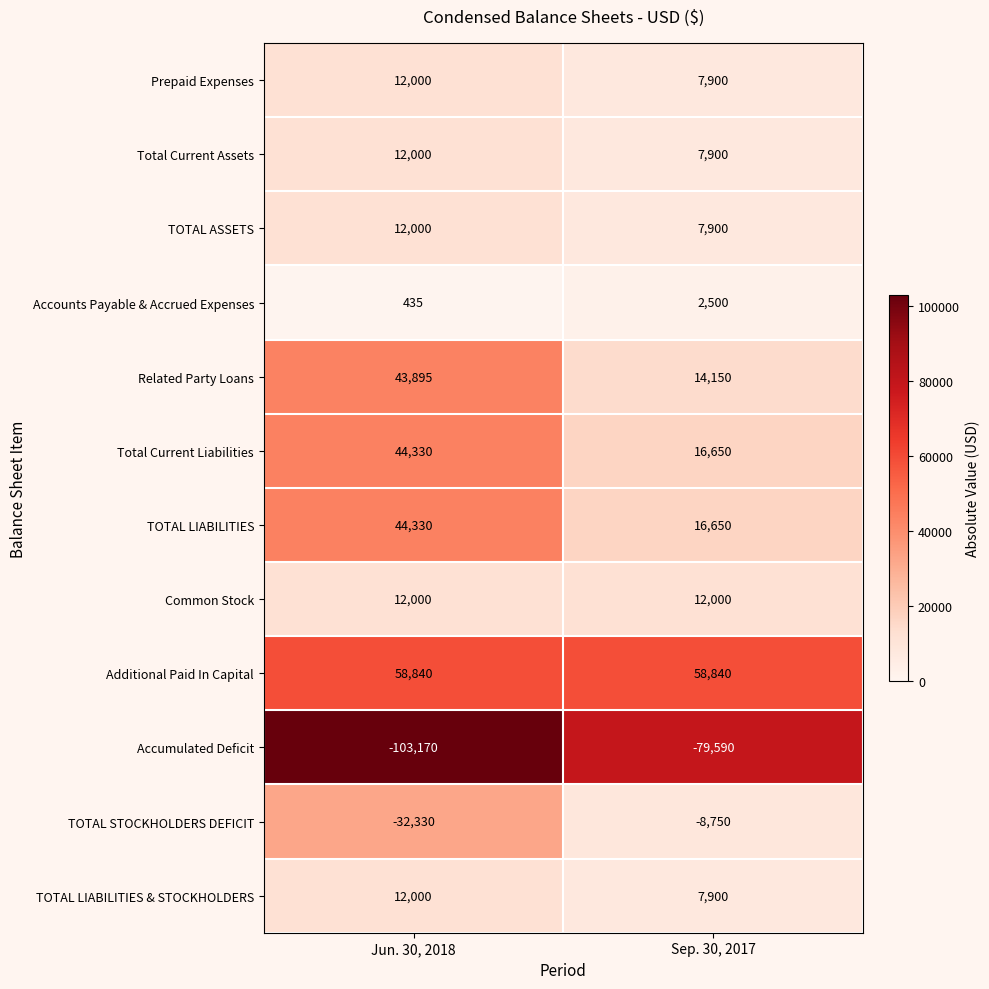

Read the Additional Paid In Capital value at Sep. 30, 2017.

58840